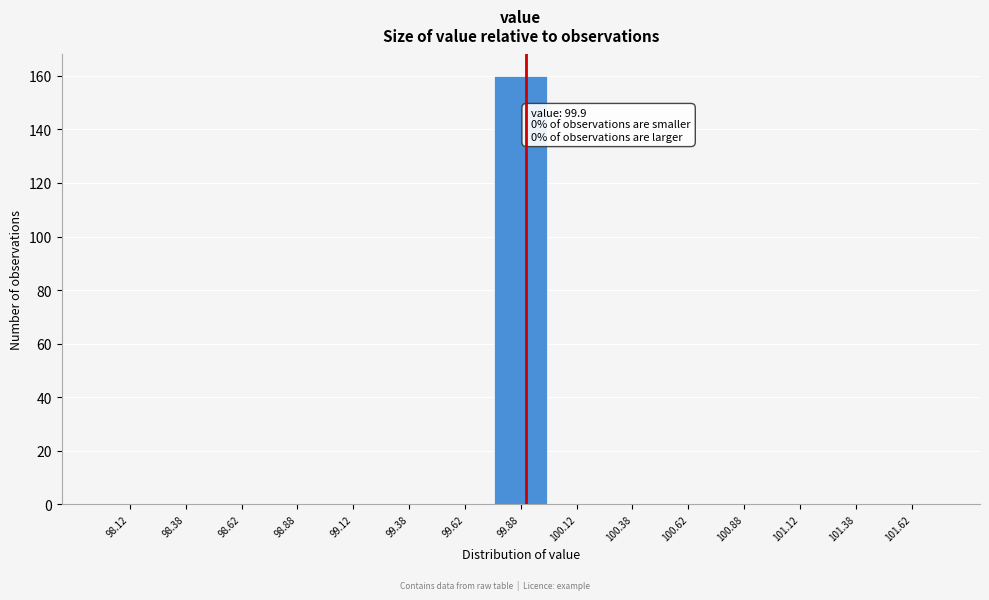

Over which range of the x-axis is the bar tallest?

99.75 to 100.00